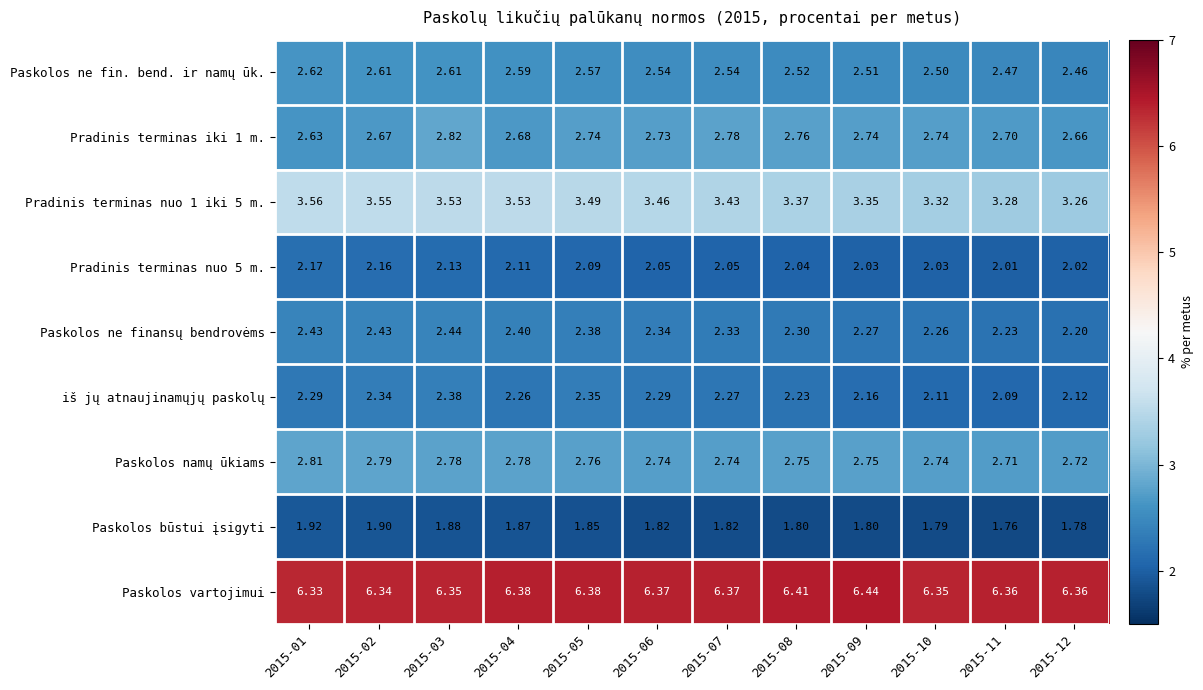

Which label corresponds to the smallest value in the chart?

2015-11